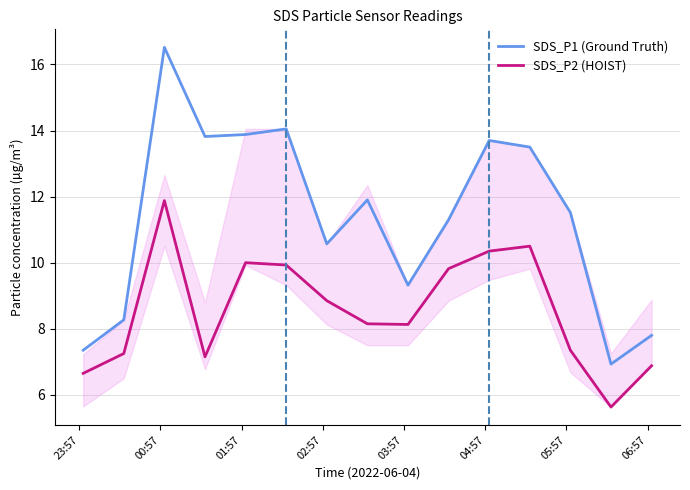

What is the minimum value shown in the chart?

5.6